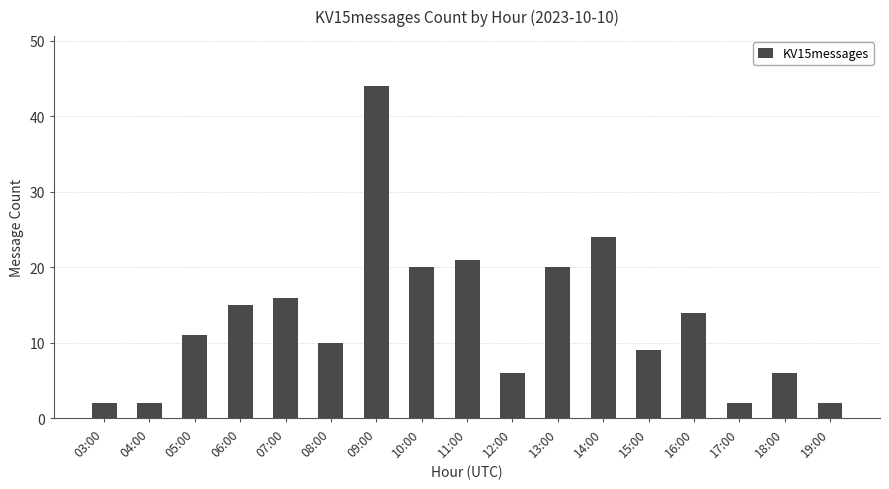

How many bars are there in total?

17